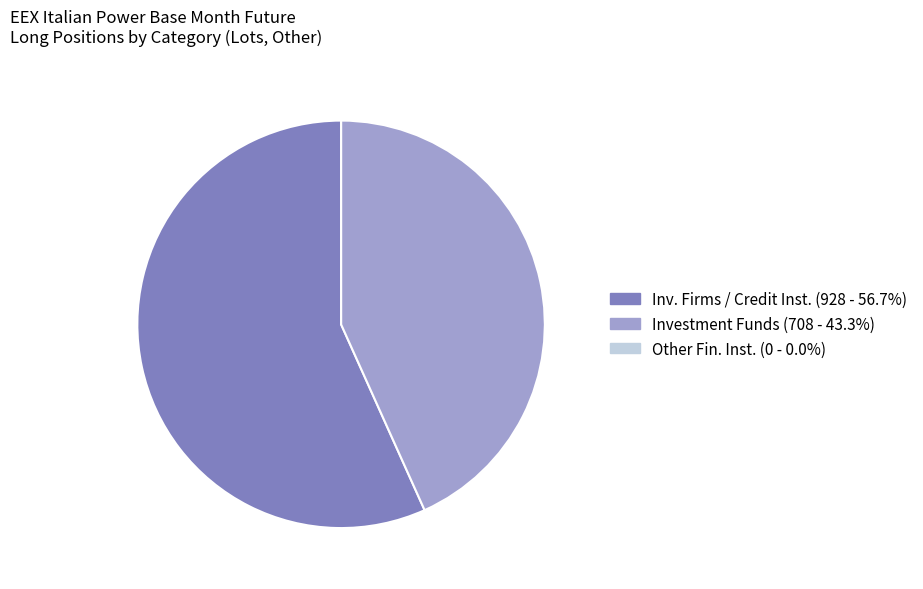

Does any single category account for the majority?

Yes